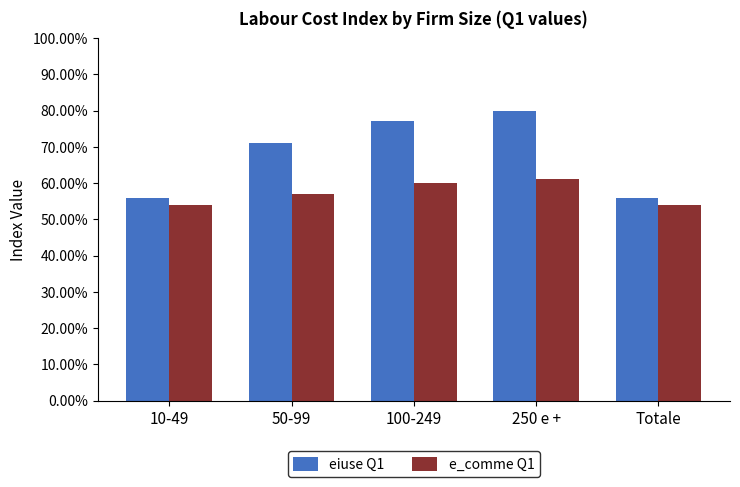

What is the difference between the e_comme Q1 values at 100-249 and 10-49?

0.1